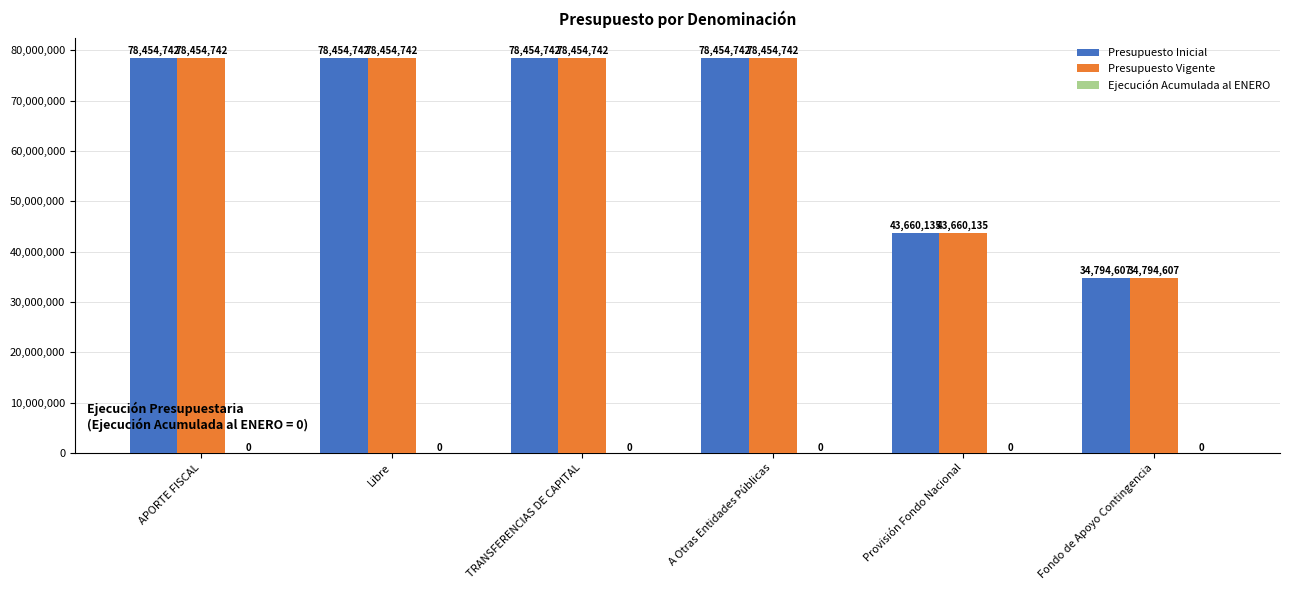

At how many categories does at least one series exceed 65545974?

4